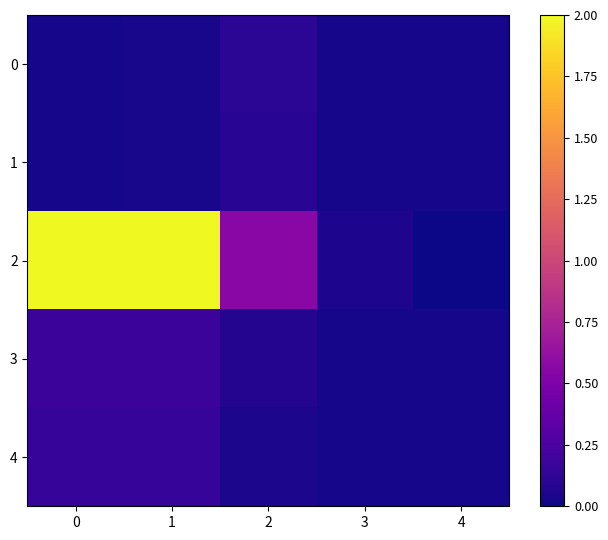

At how many categories does at least one series exceed 1?

2